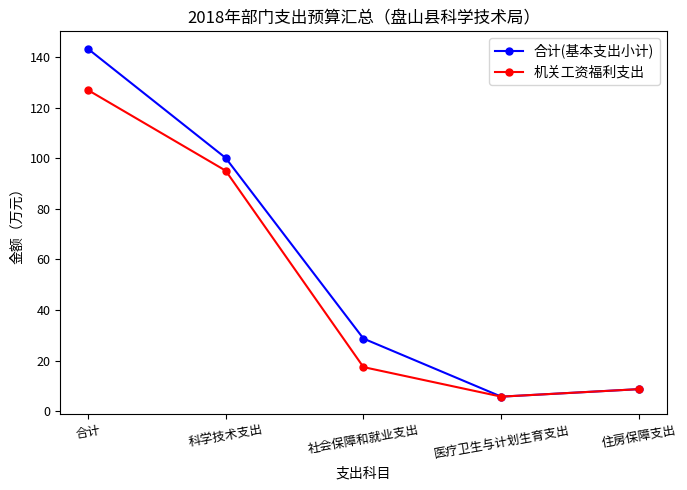

At which label does 机关工资福利支出 reach its peak?

合计